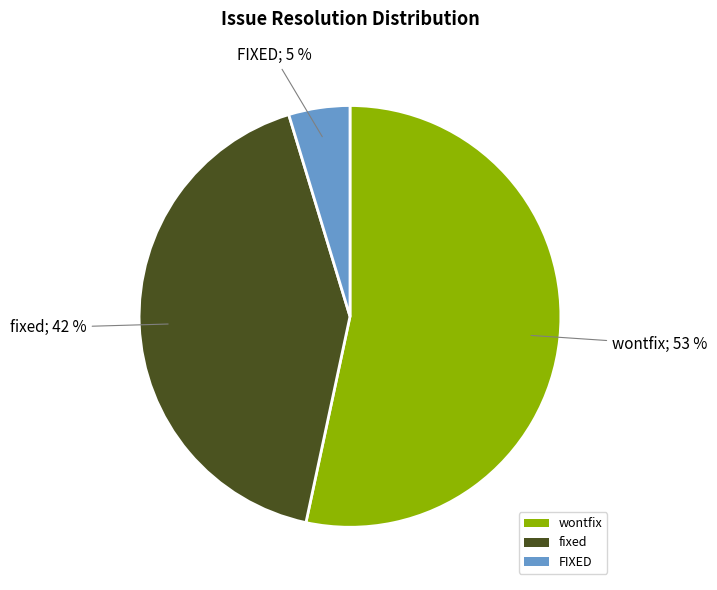

Is it true that wontfix is 53% of the pie?

True